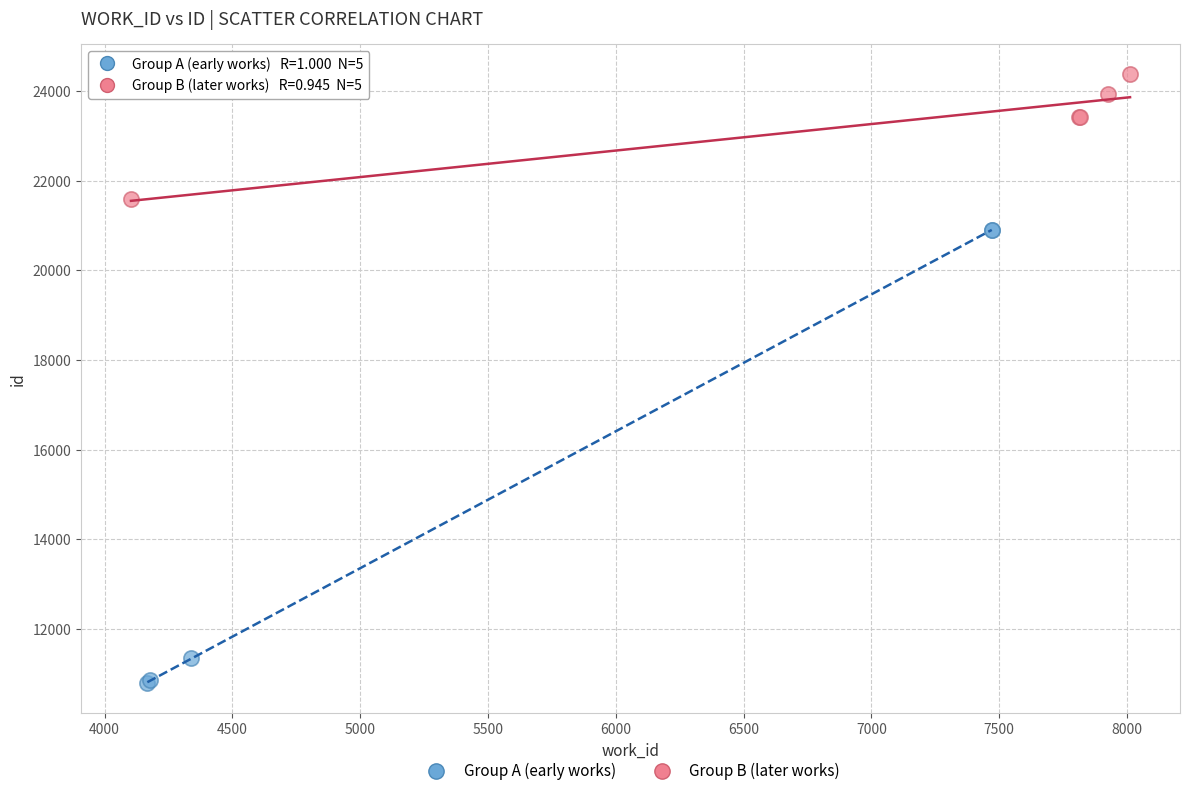

Which series reaches the minimum Y coordinate?

Group A (early works)